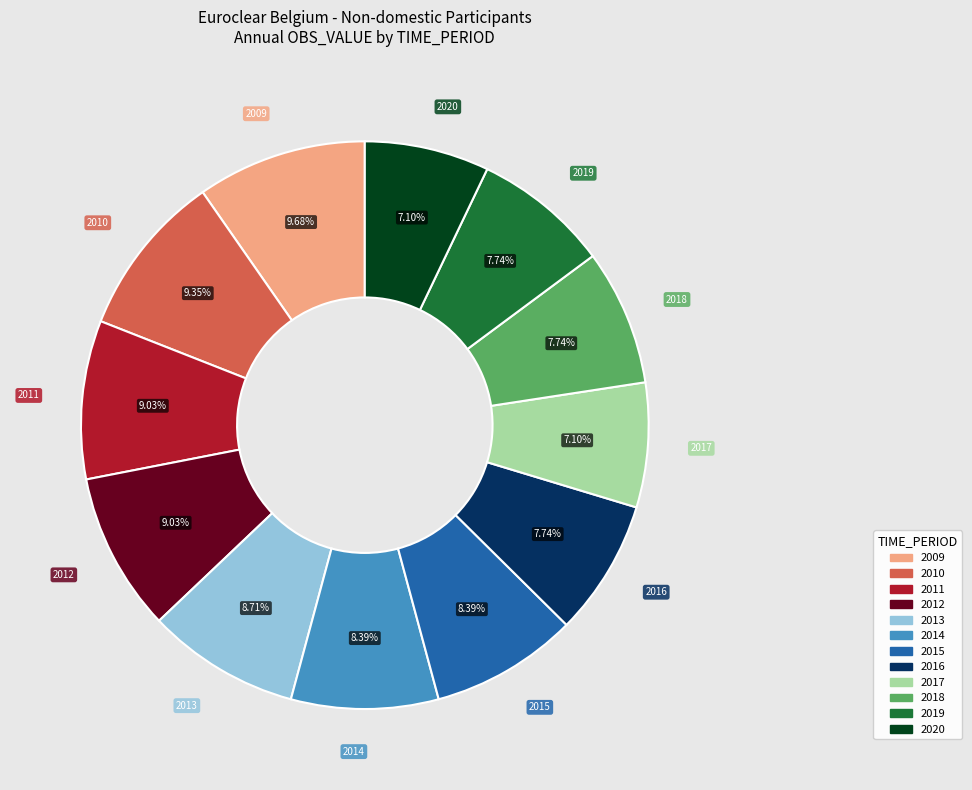

To the nearest percent, what is the difference between the largest and smallest slice percentages?

3%